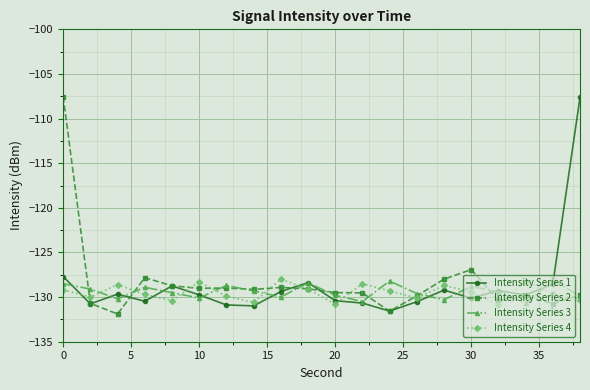

What is the value of the Intensity Series 1 point at the 11th from the left?

-130.4